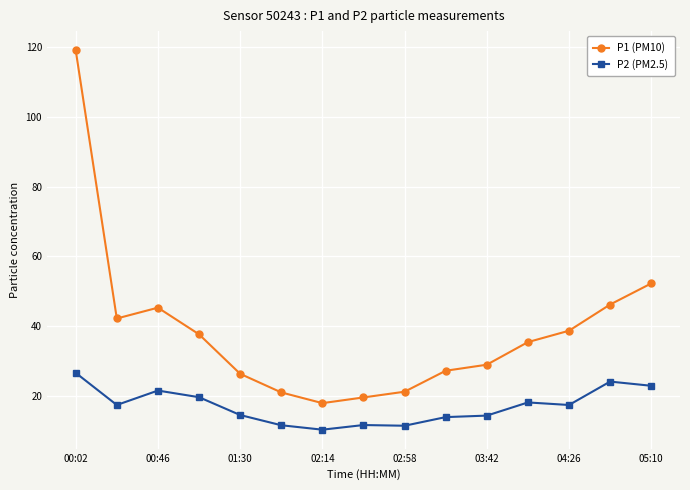

What is the maximum value shown in the chart?

119.1